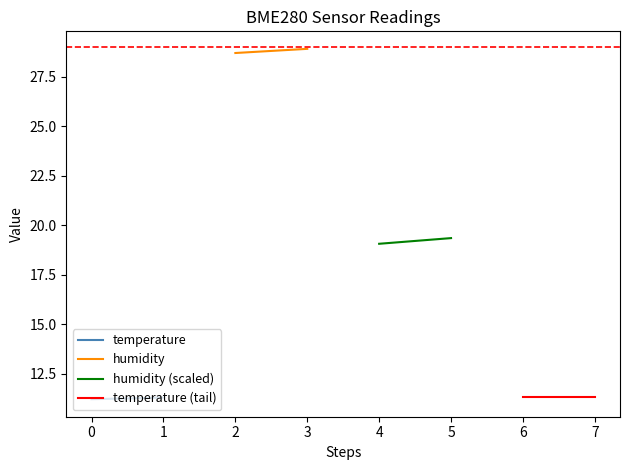

Rank the series by their maximum value, from lowest to highest.

temperature, temperature (tail), humidity (scaled), humidity